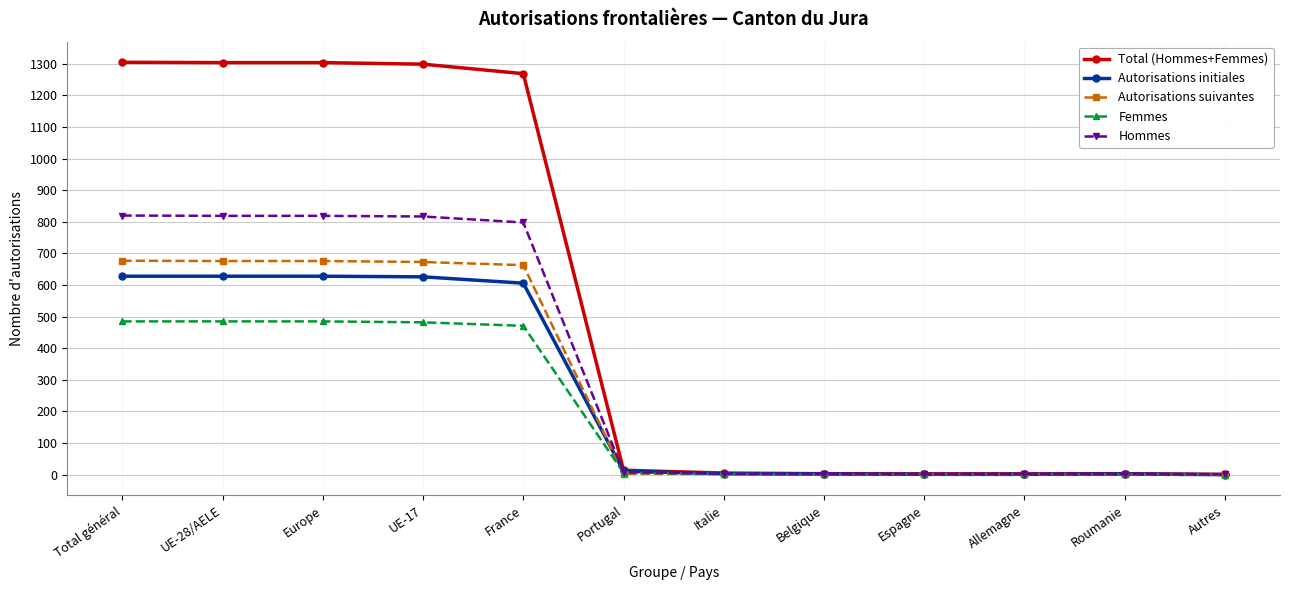

What is the approximate value of Femmes at UE-28/AELE, to the nearest 5?

485